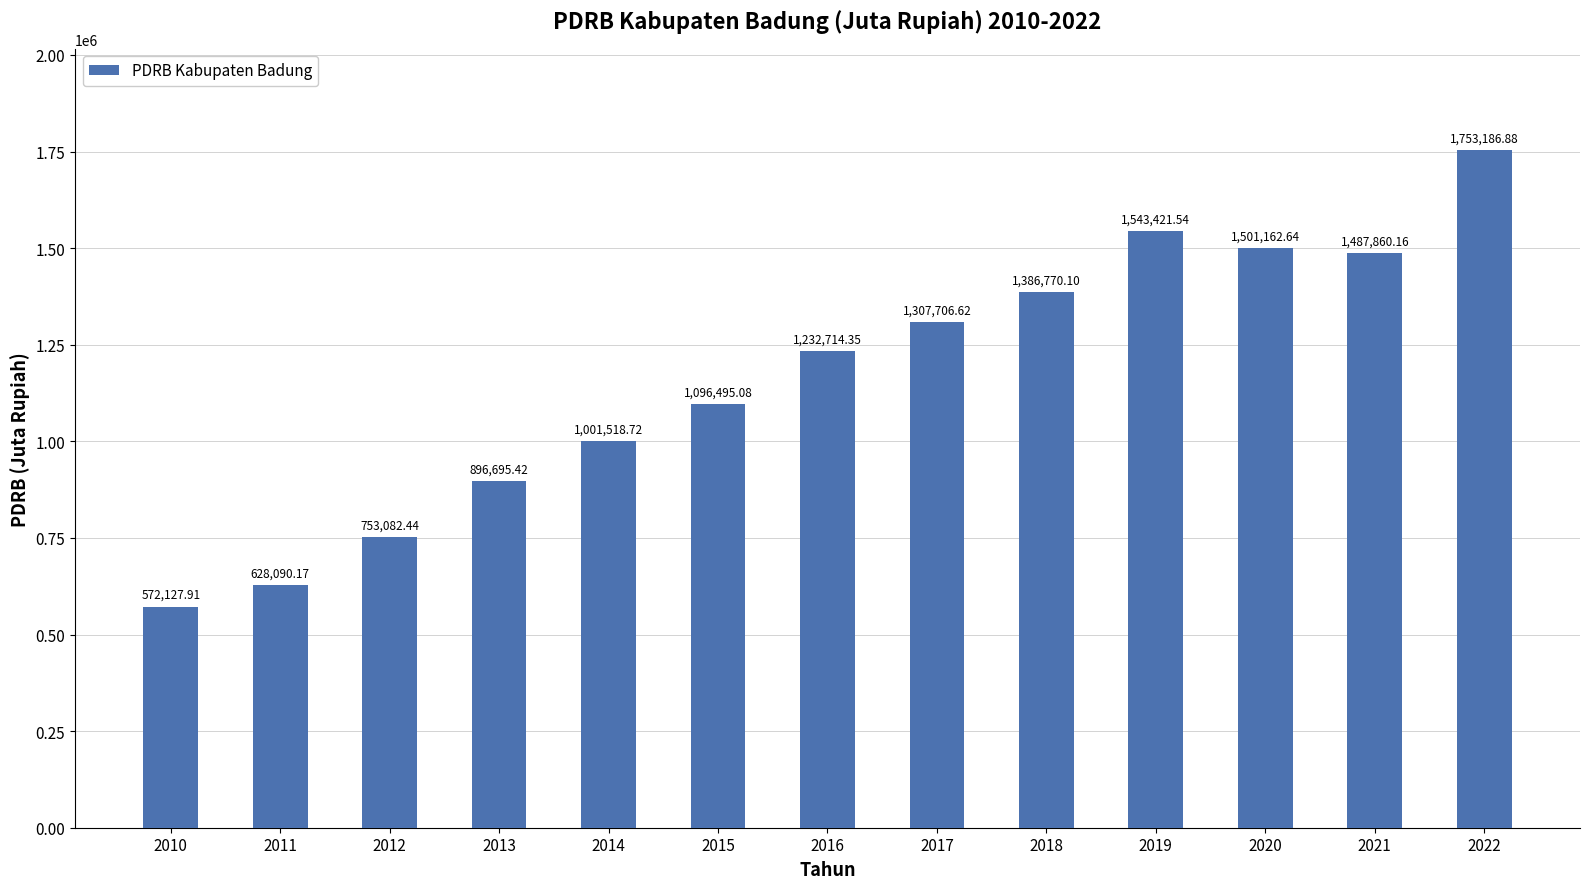

What is the greatest value displayed?

1753186.9